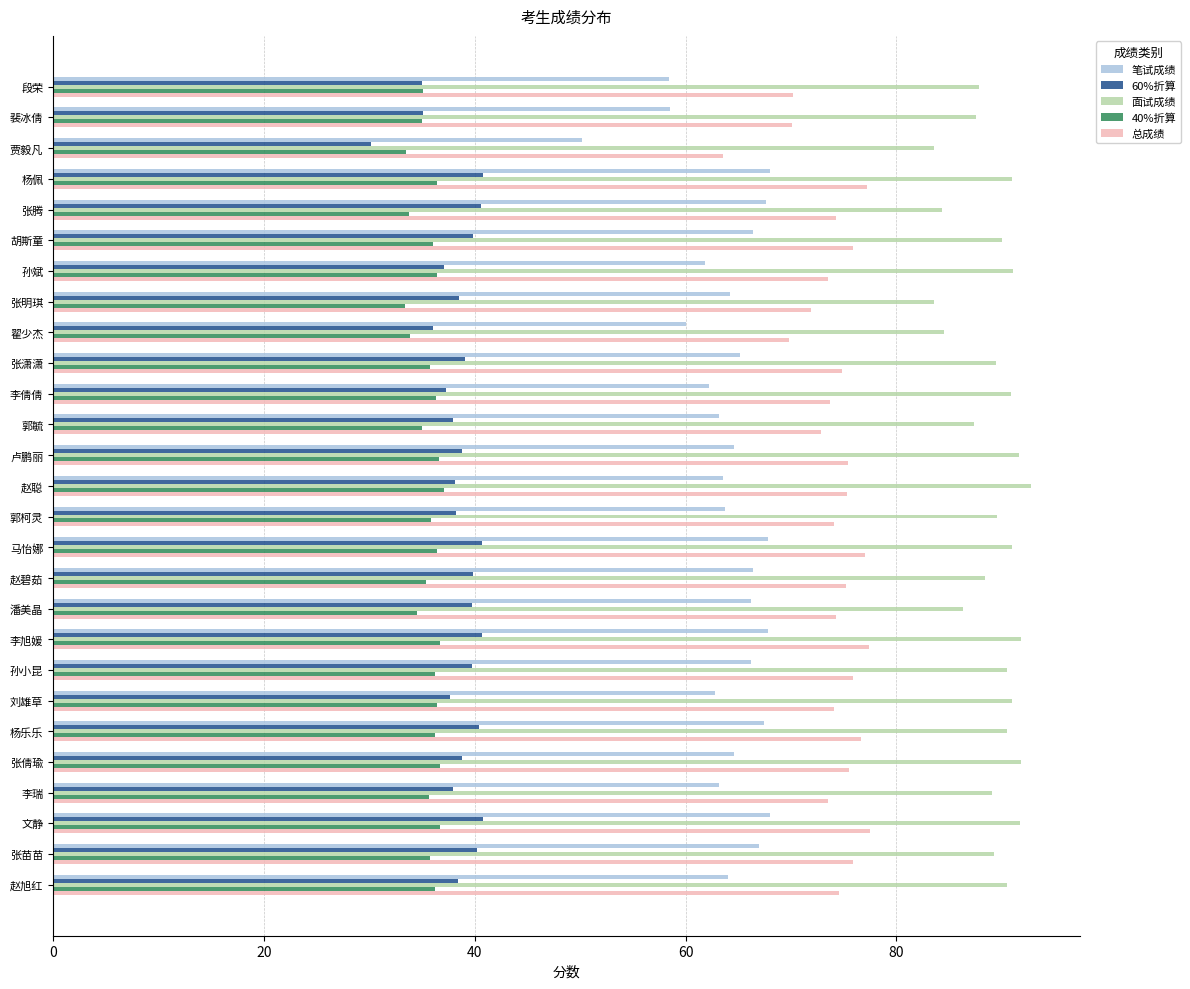

What is the sum of all 总成绩 values?

2000.3